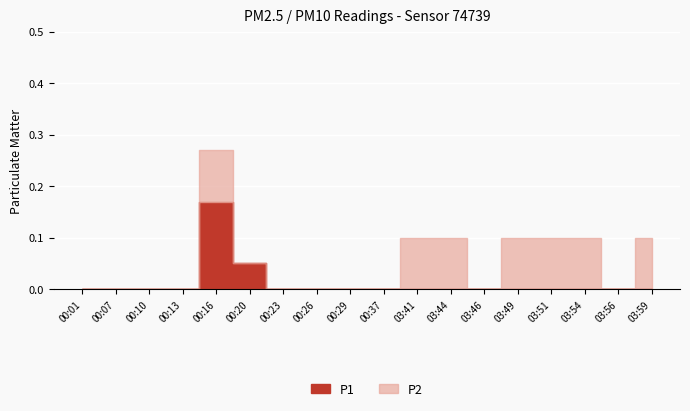

Is it true that P2 equals 0.1 at 03:59?

False